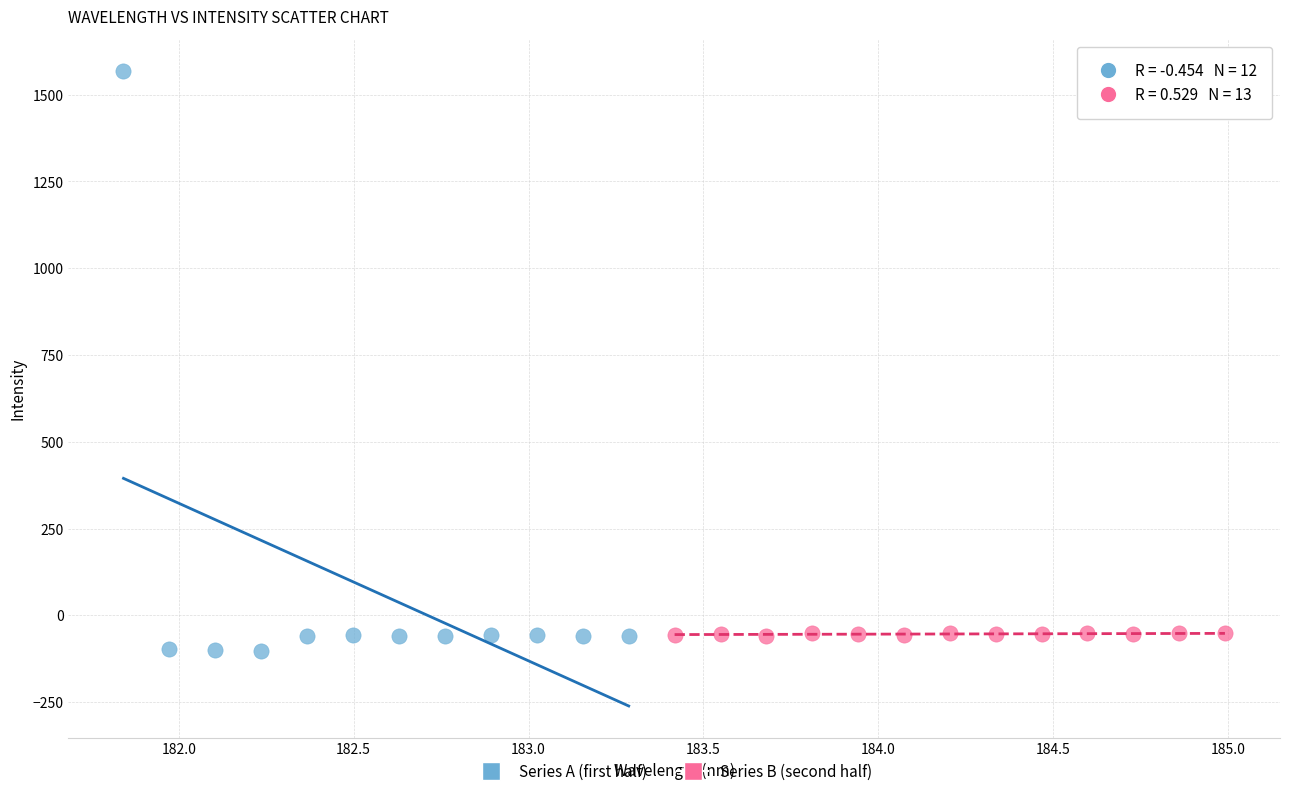

What are all the series names shown in the legend?

Series A (first half), Series B (second half)